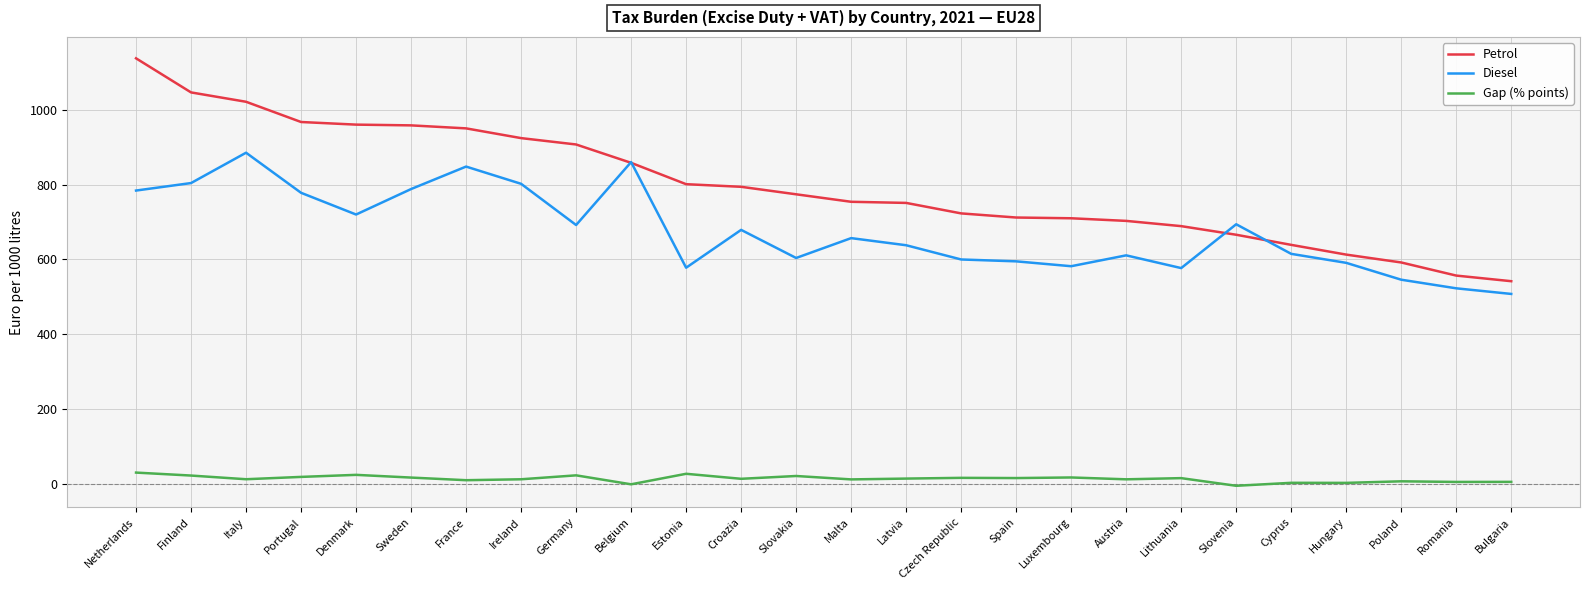

True or false: Petrol and Gap (% points) intersect in this chart.

False